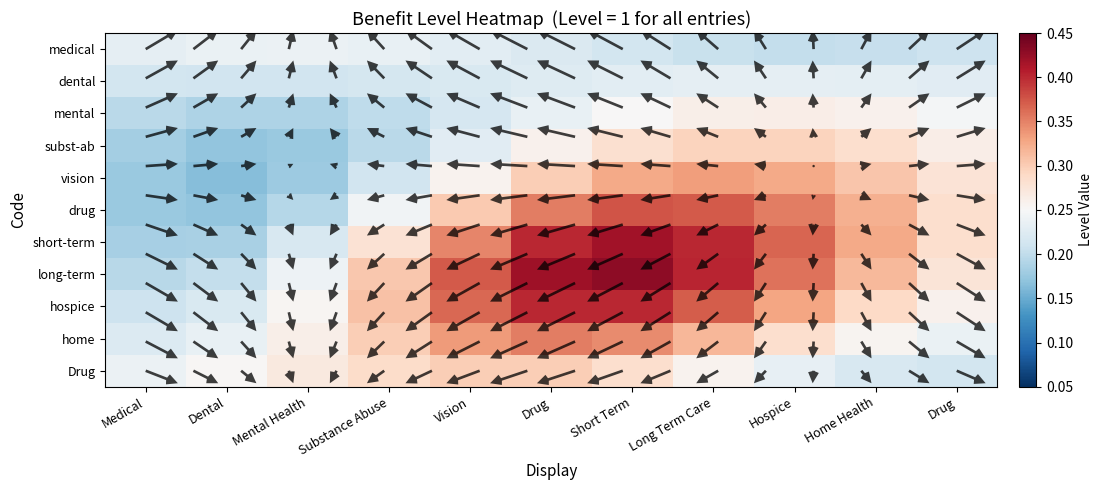

At which label is drug closest to 0?

Dental